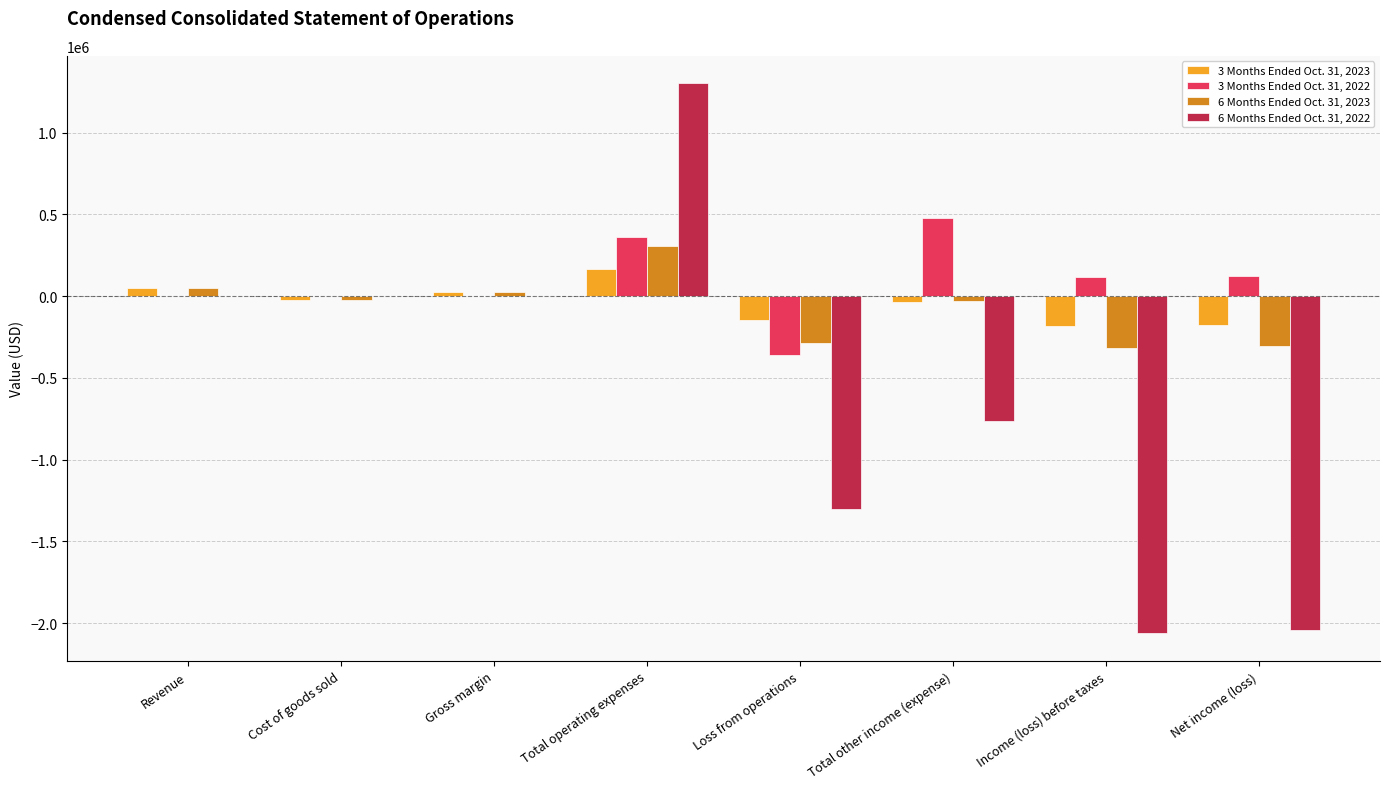

At which category is the sum across all series the highest?

Total operating expenses